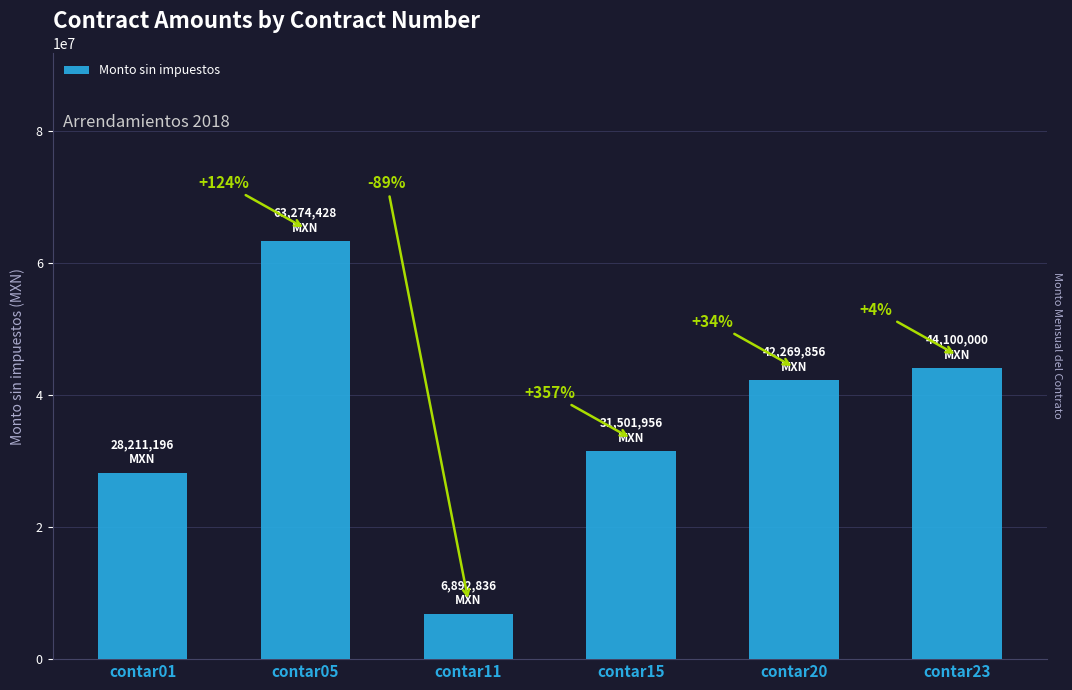

What is the smallest value displayed?

6892836